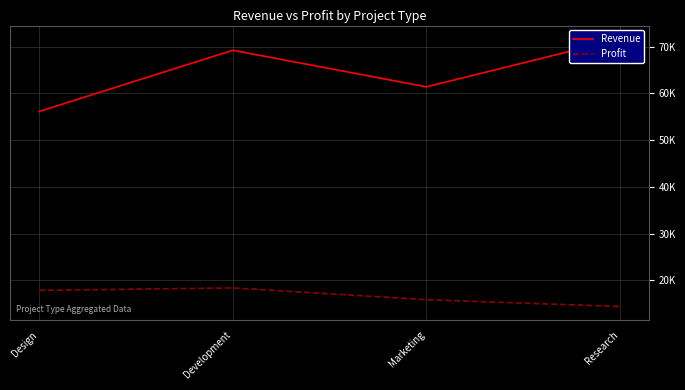

What is the sum of the Revenue values at Marketing and Development?

130575.0